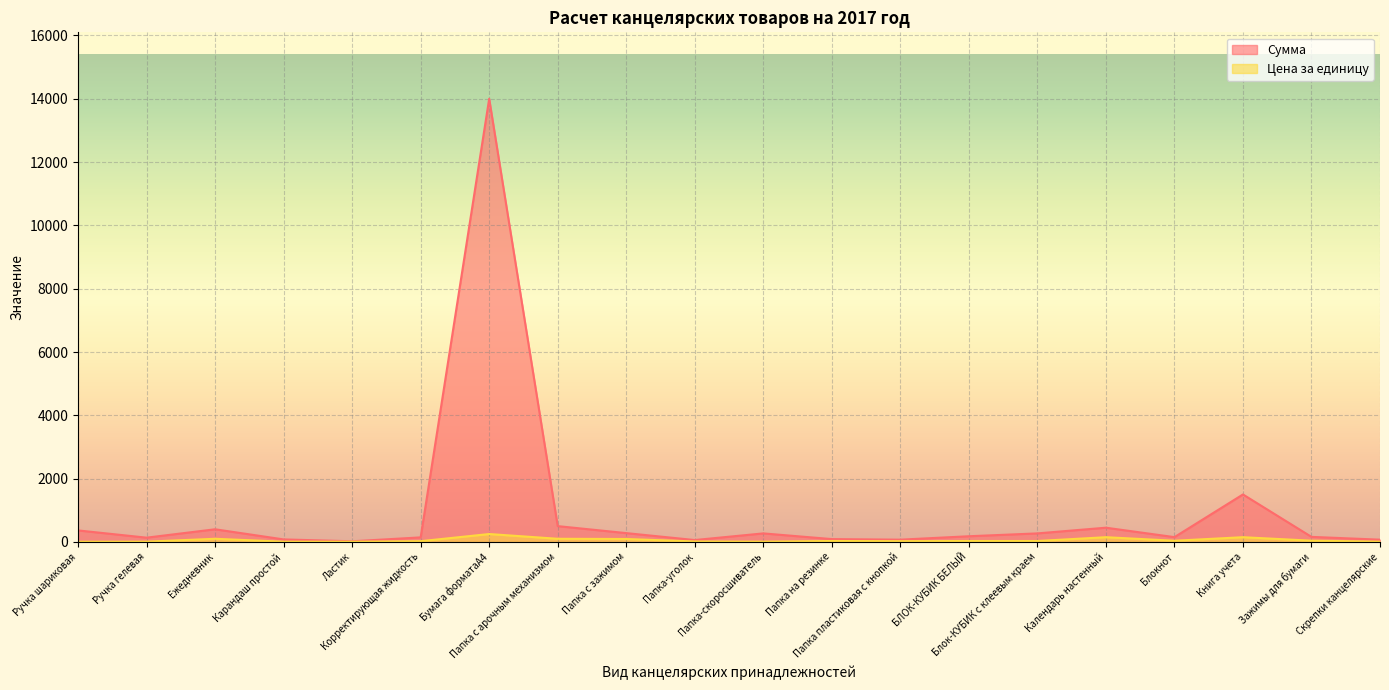

What is the maximum value shown in the chart?

14000.0